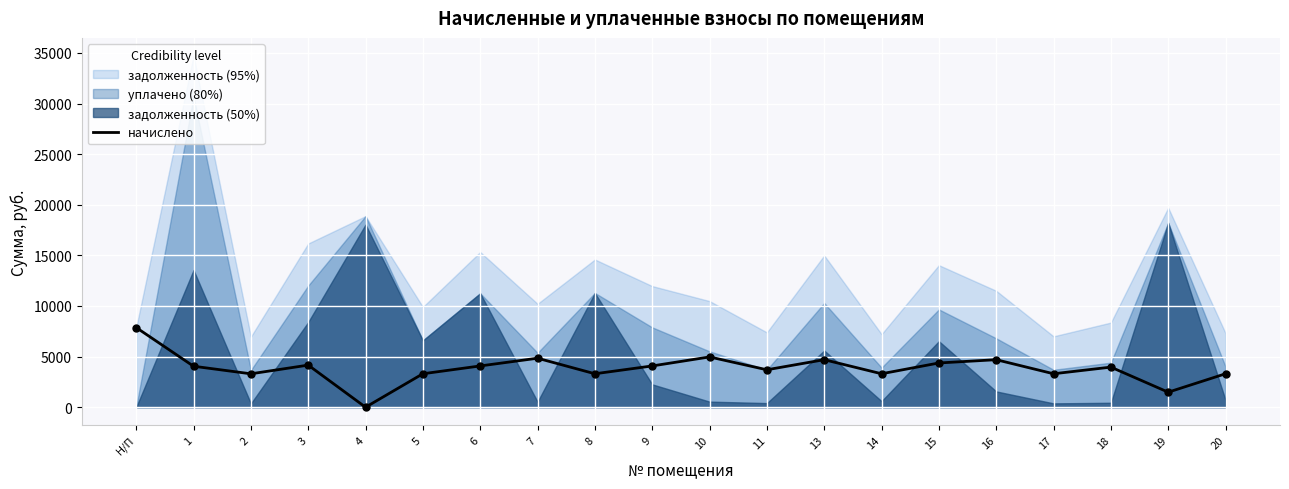

Approximately how many times larger is the value at 18 compared to 8?

1.2